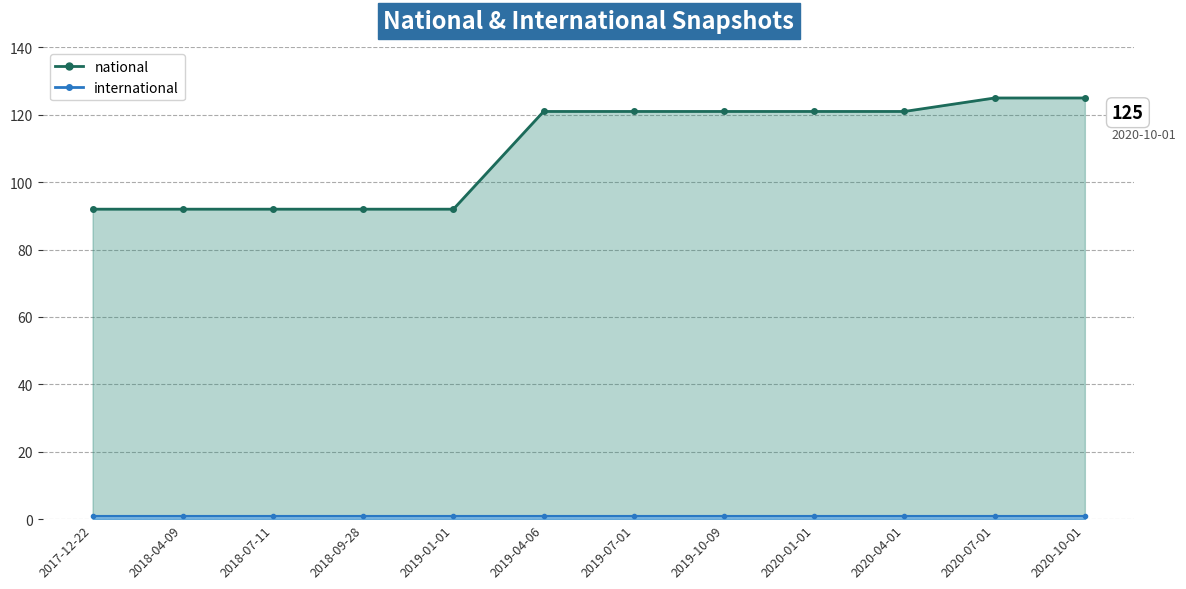

What position from the right is 2020-07-01?

2